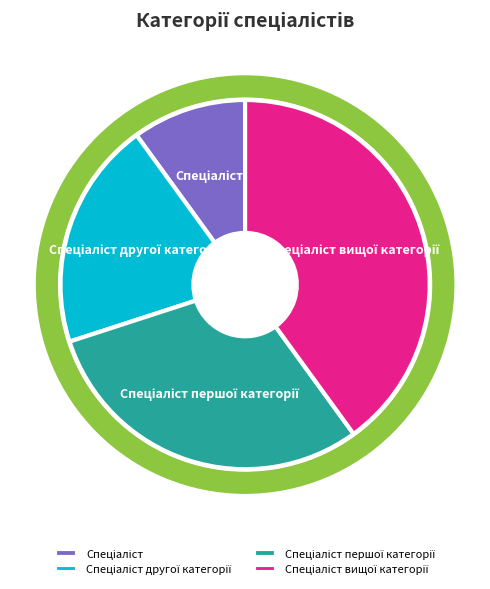

Which slice is the smallest?

Спеціаліст